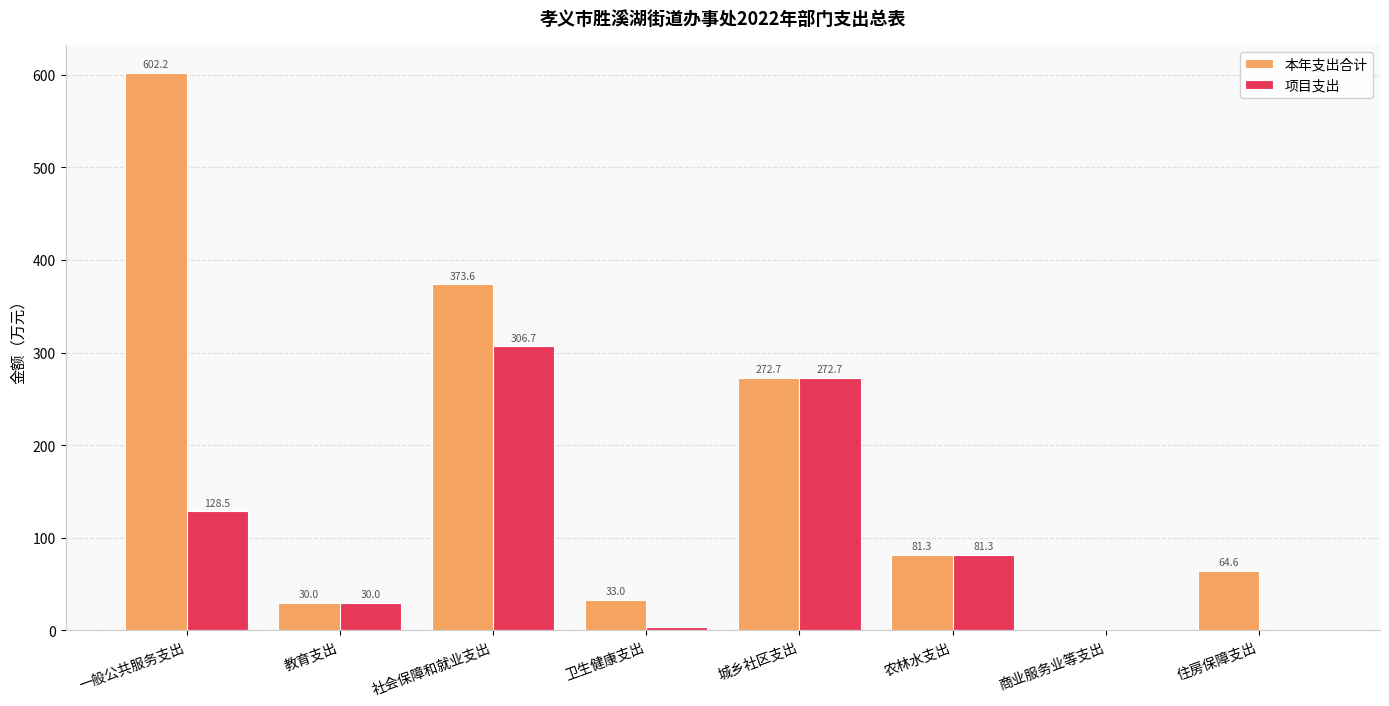

Is the value of 本年支出合计 at 教育支出 greater than the value of 项目支出 at 住房保障支出?

Yes